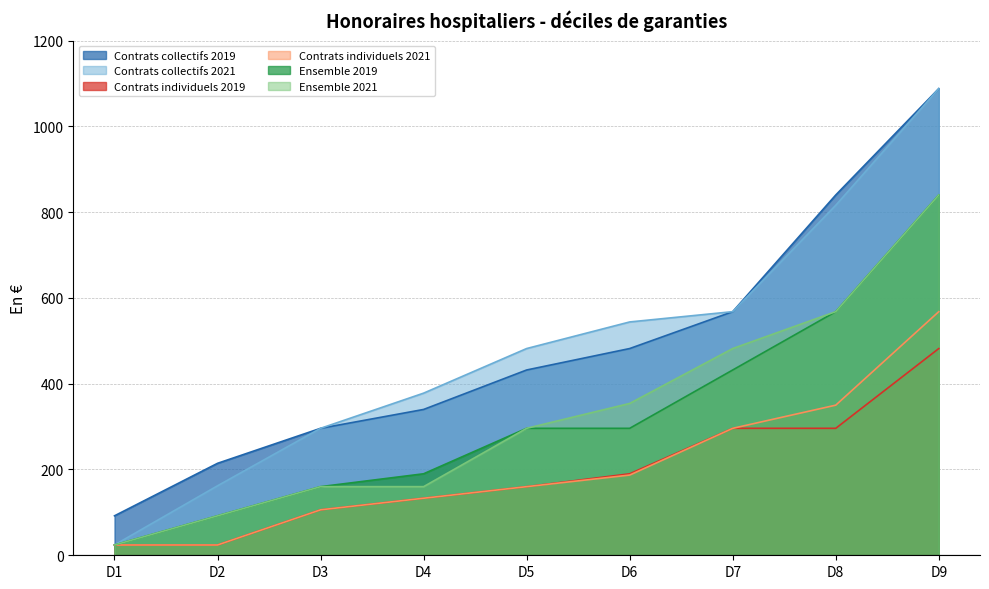

Where does the Contrats individuels 2021 series first go above 160?

D6